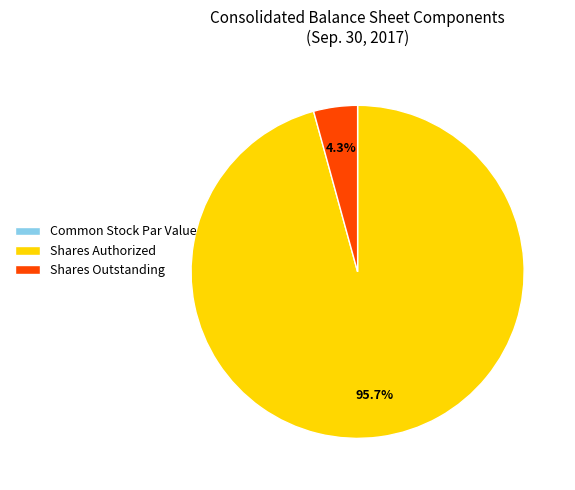

To the nearest percent, what is the average slice percentage?

33%